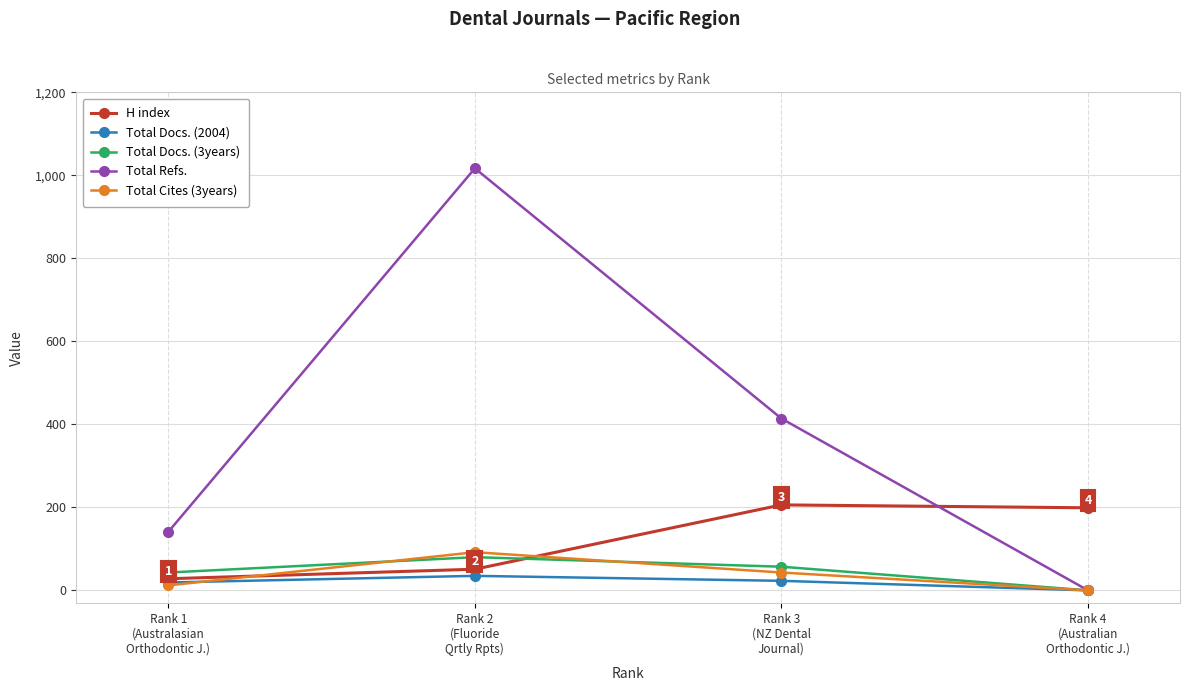

True or false: Total Docs. (3years) and H index cross at least once.

True